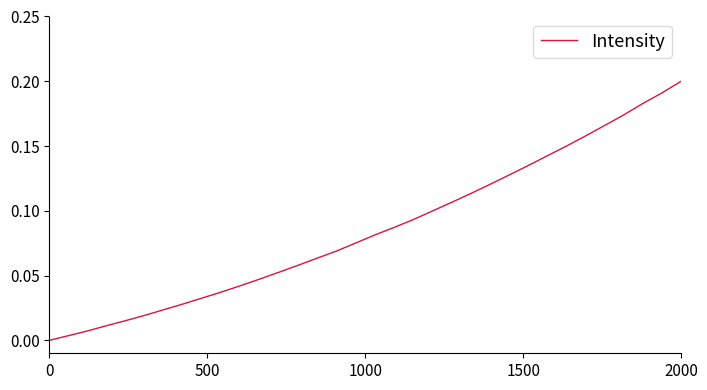

Is this an area chart (filled region under the line)?

No